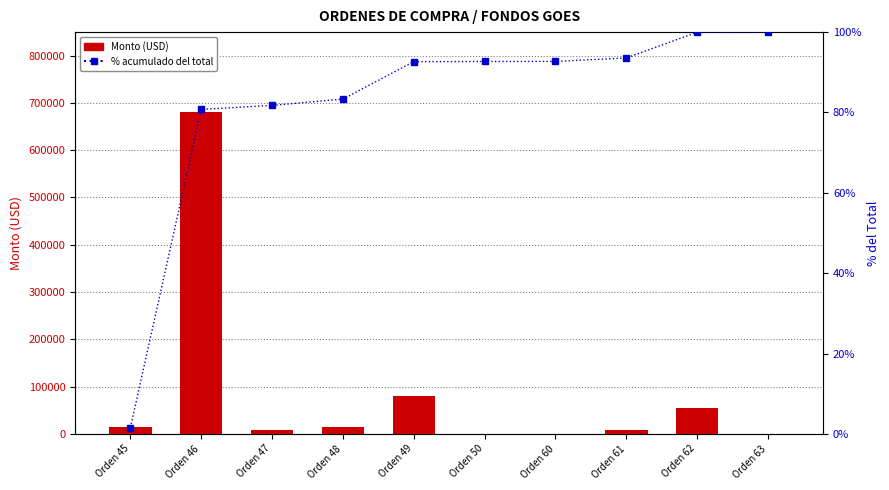

The Monto (USD) series shows 46995.2 at Orden 49. True or false?

False